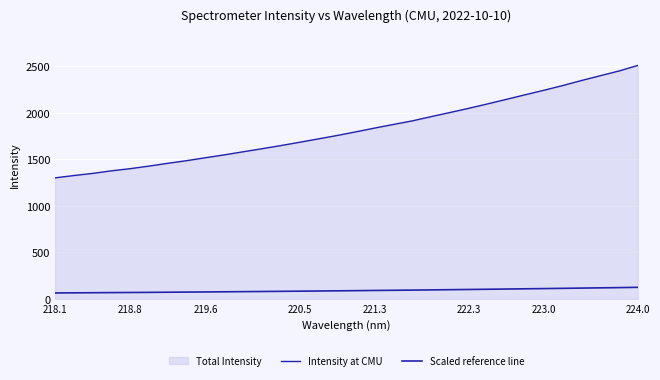

What is the highest value of the Scaled reference line series?

125.4